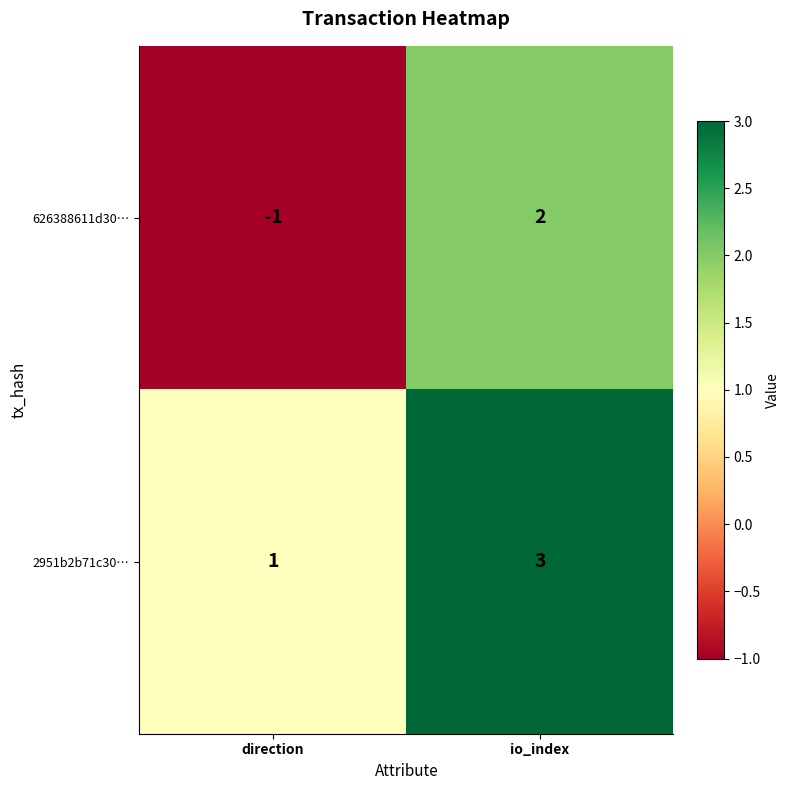

Rank the series by their maximum value, from lowest to highest.

626388611d30…, 2951b2b71c30…